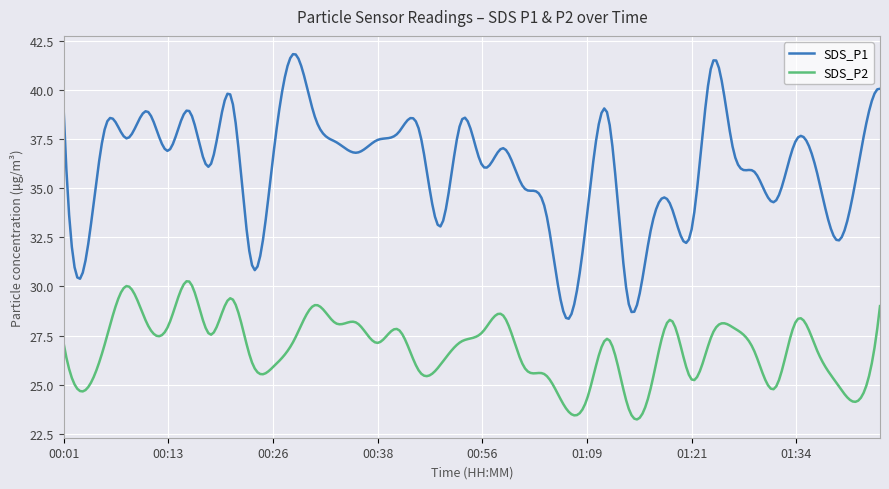

What is the difference between the maximum and minimum values in the SDS_P1 series?

13.5